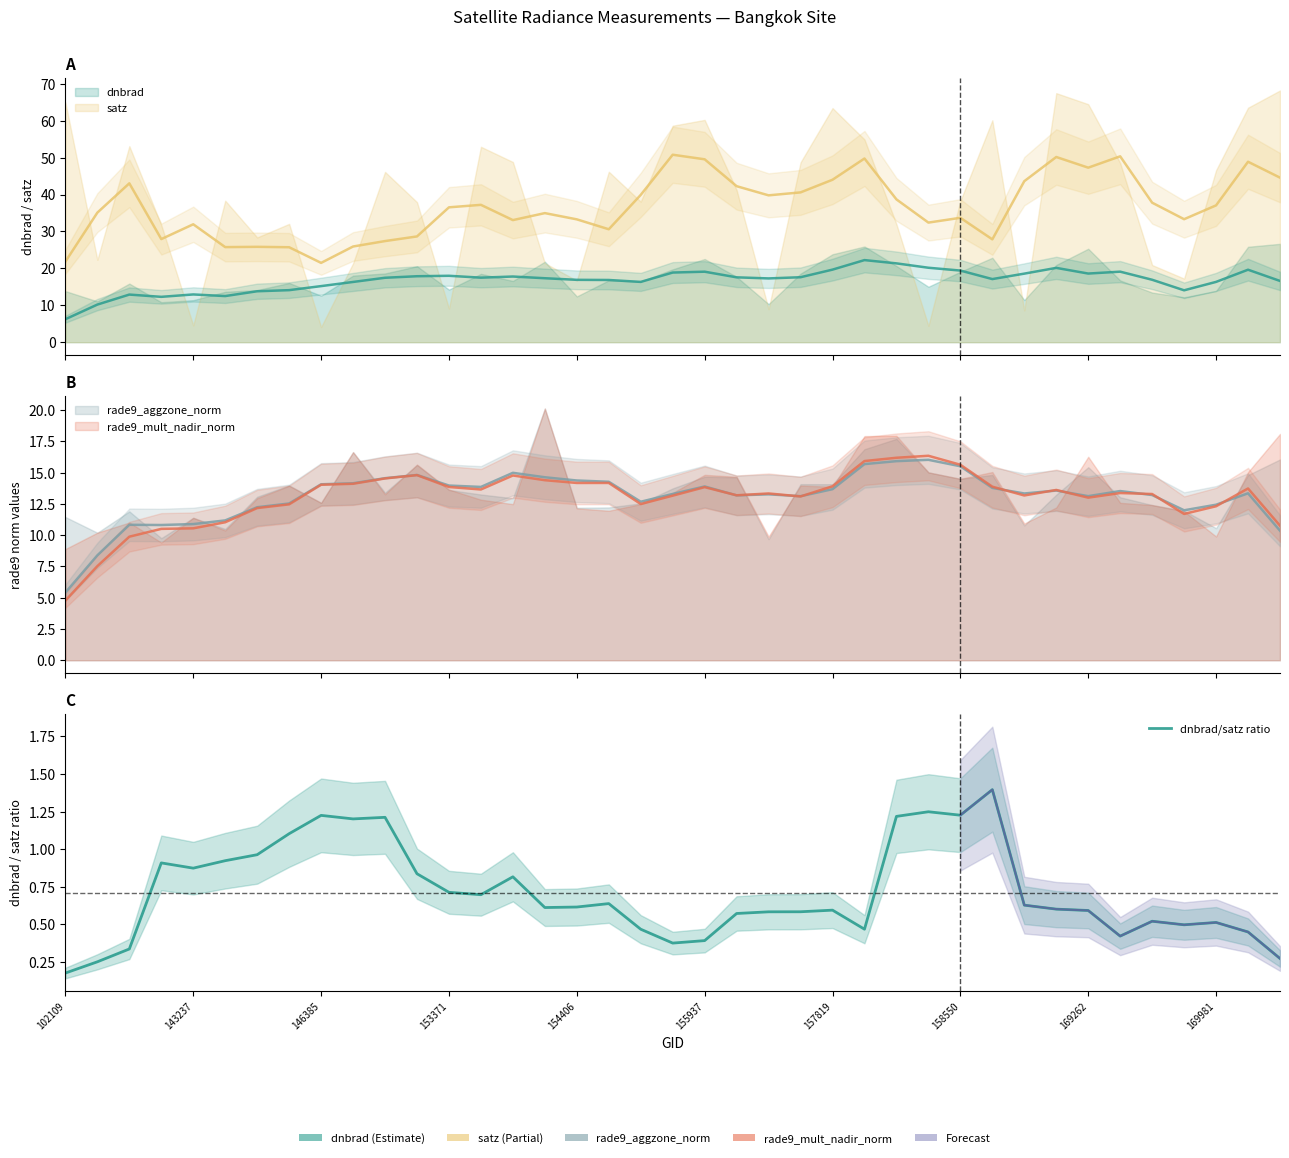

What is the change in value from 24 to 29?

+0.8